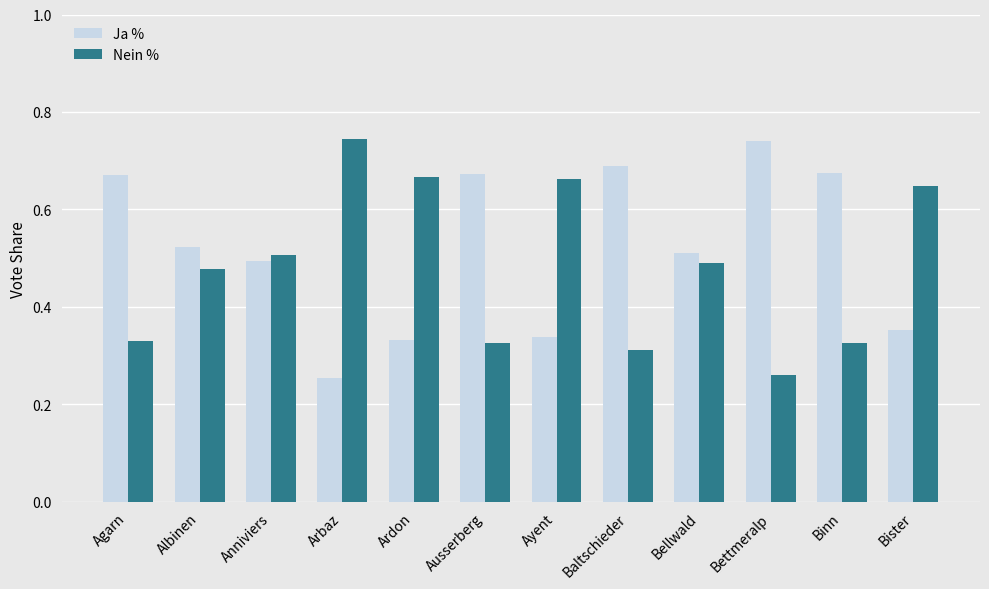

Count the Ja % values in the range 0 to 1.

12